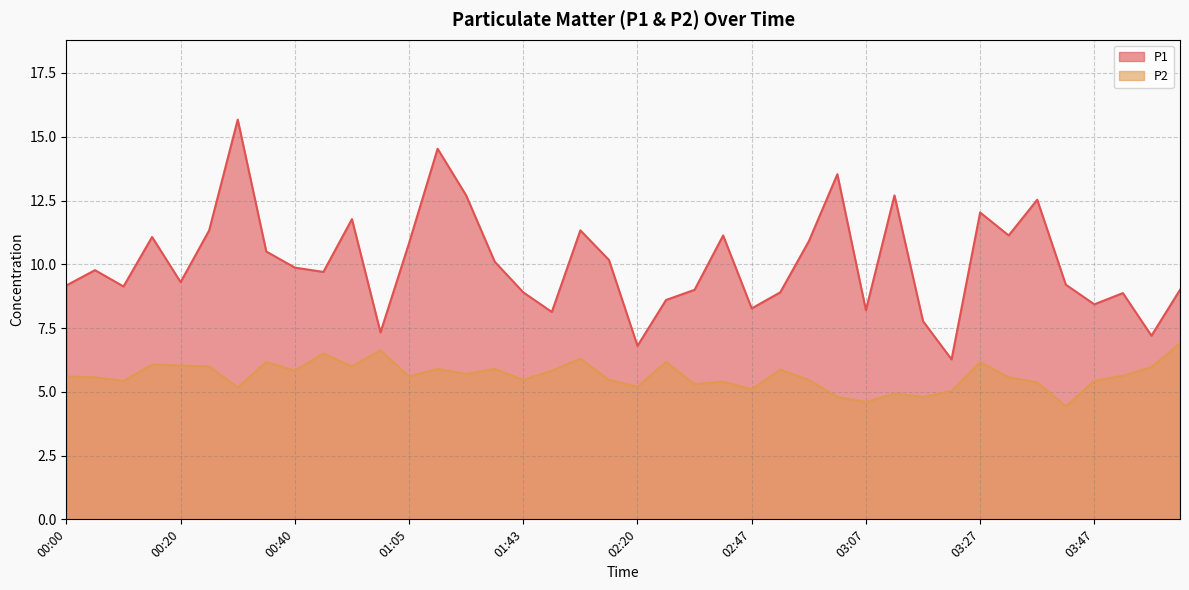

What is the average value of the P1 series?

10.0